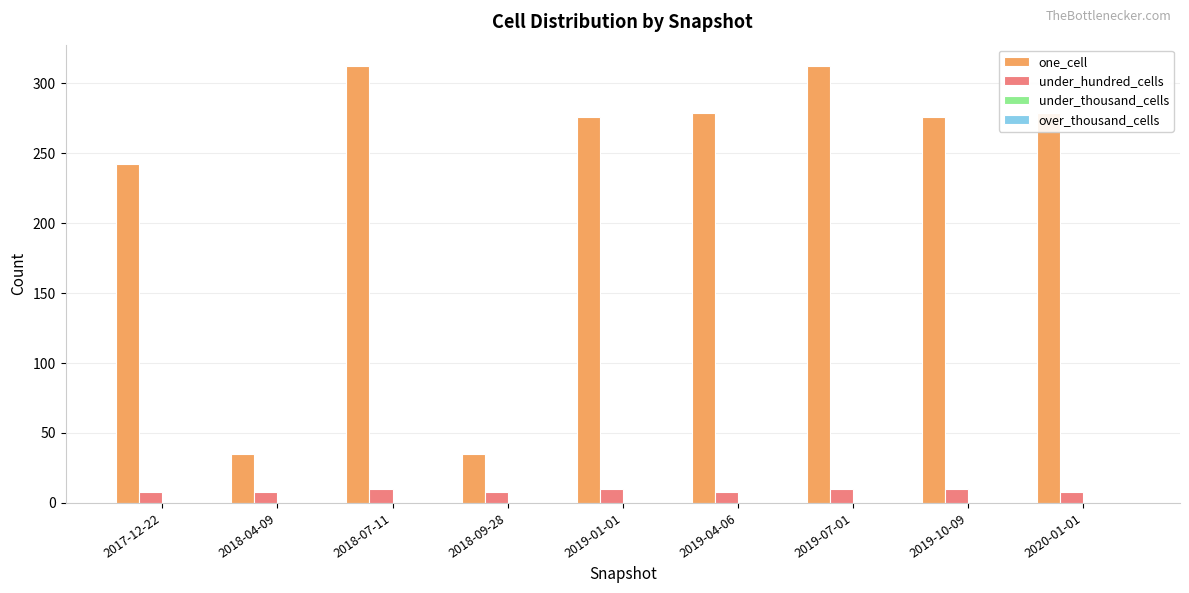

What position from the left is 2019-04-06?

6